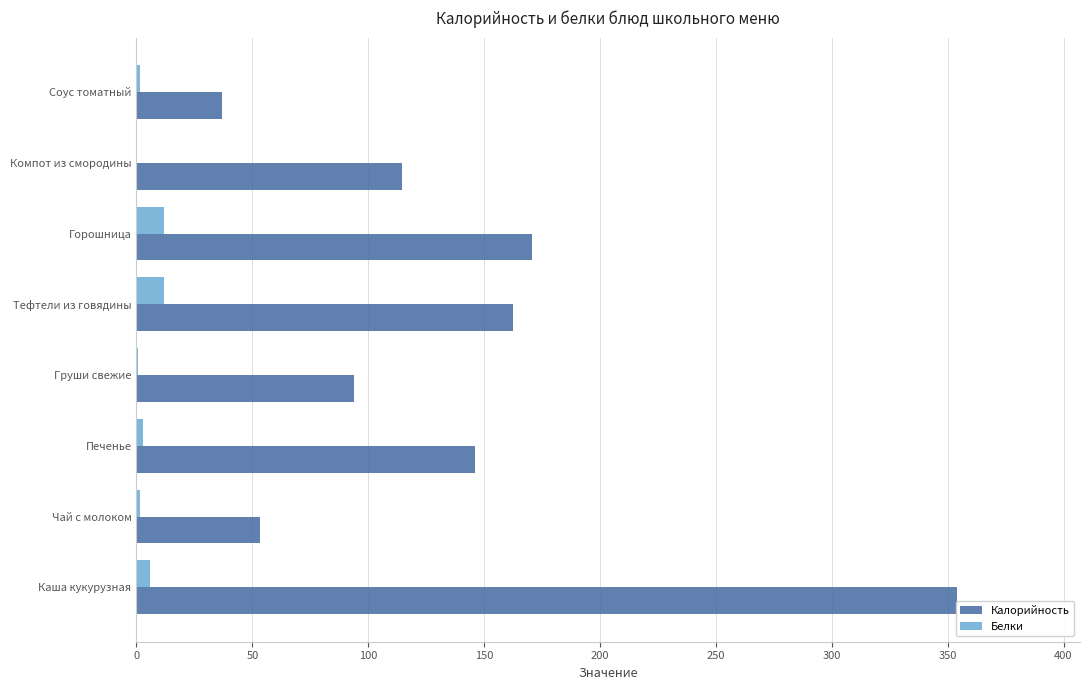

What is the difference between the maximum and minimum values in the Калорийность series?

317.2